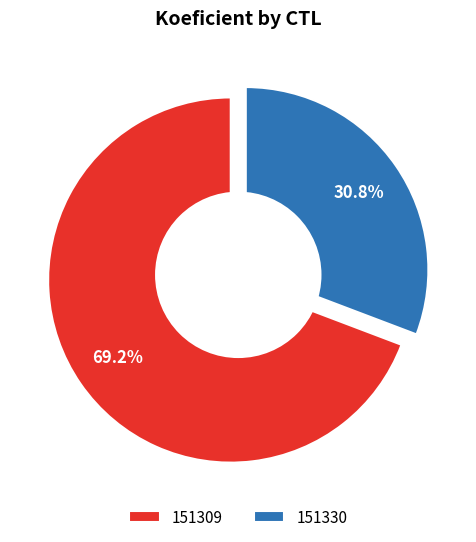

How many segments does this pie chart have?

2